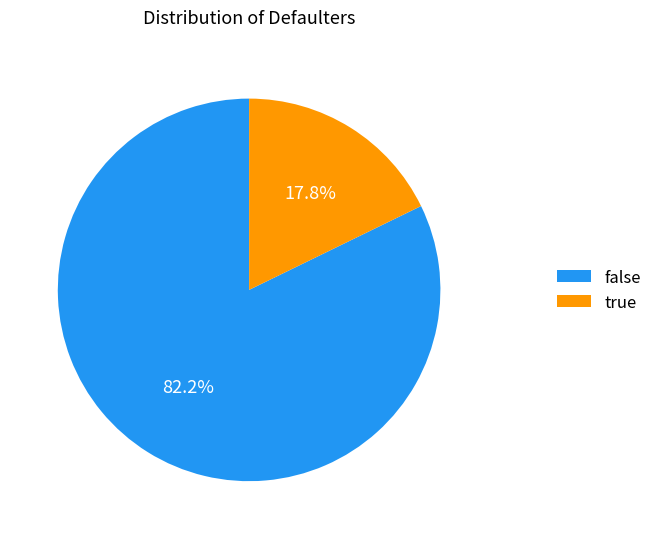

Which slice is the smallest?

true